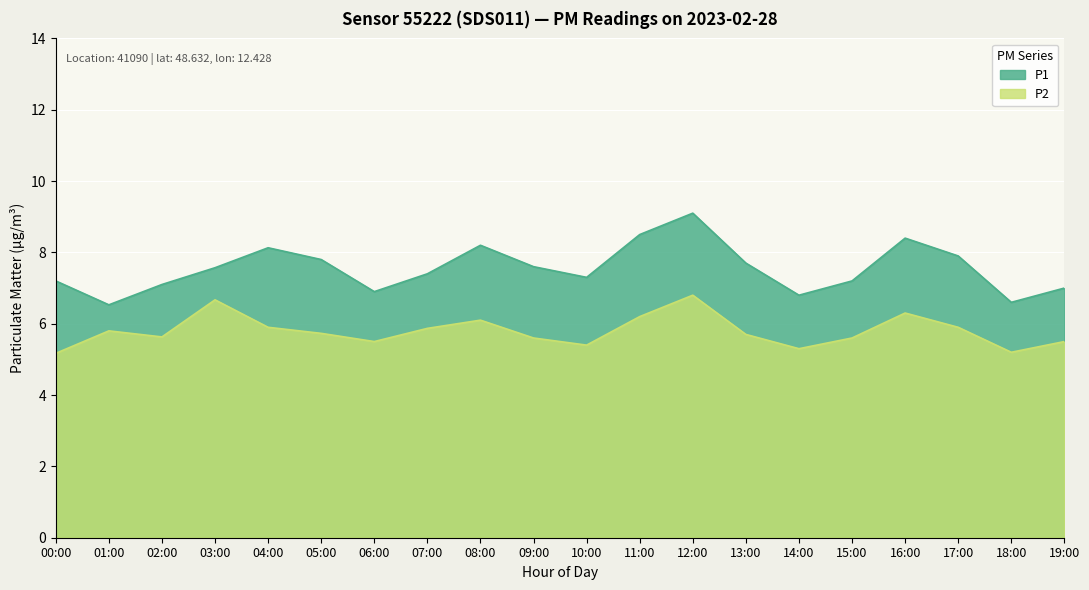

Where is the first local maximum for P1?

04:00